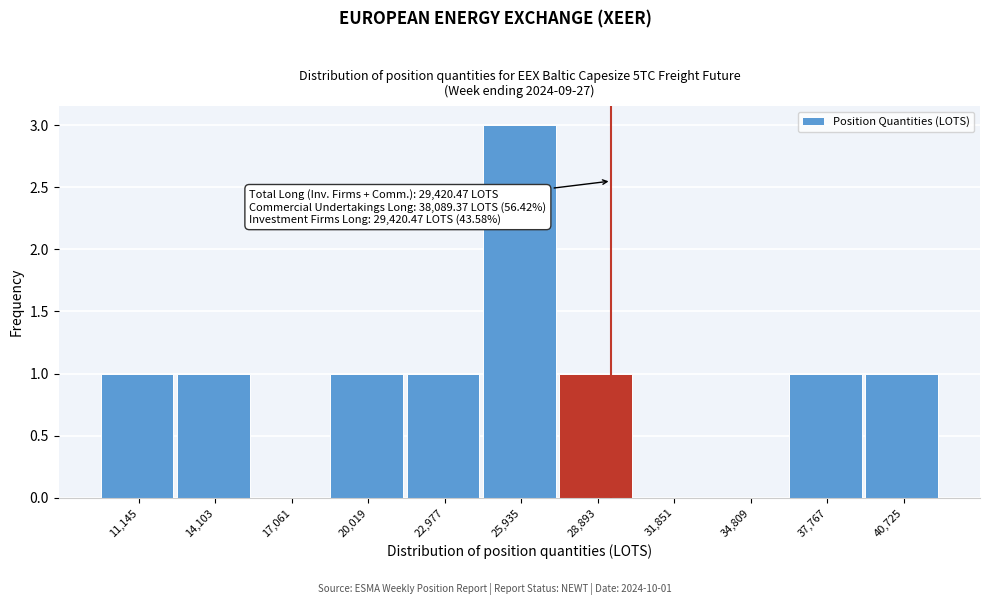

Over which range of the x-axis is the bar tallest?

24500 to 27500